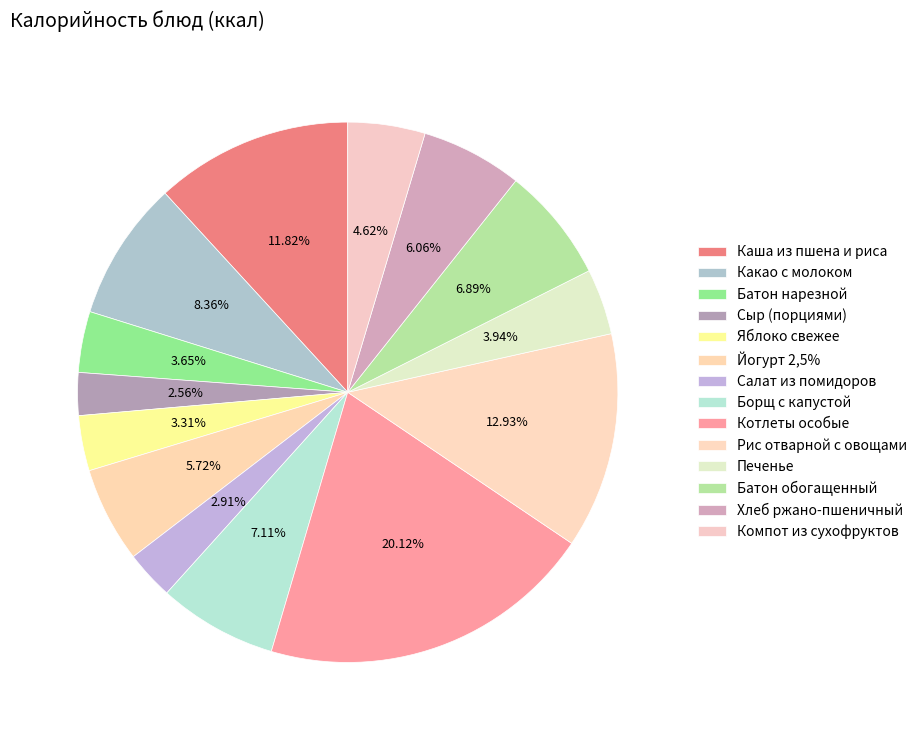

Combined, what portion of the pie is Борщ с капустой and Печенье?

11.1%